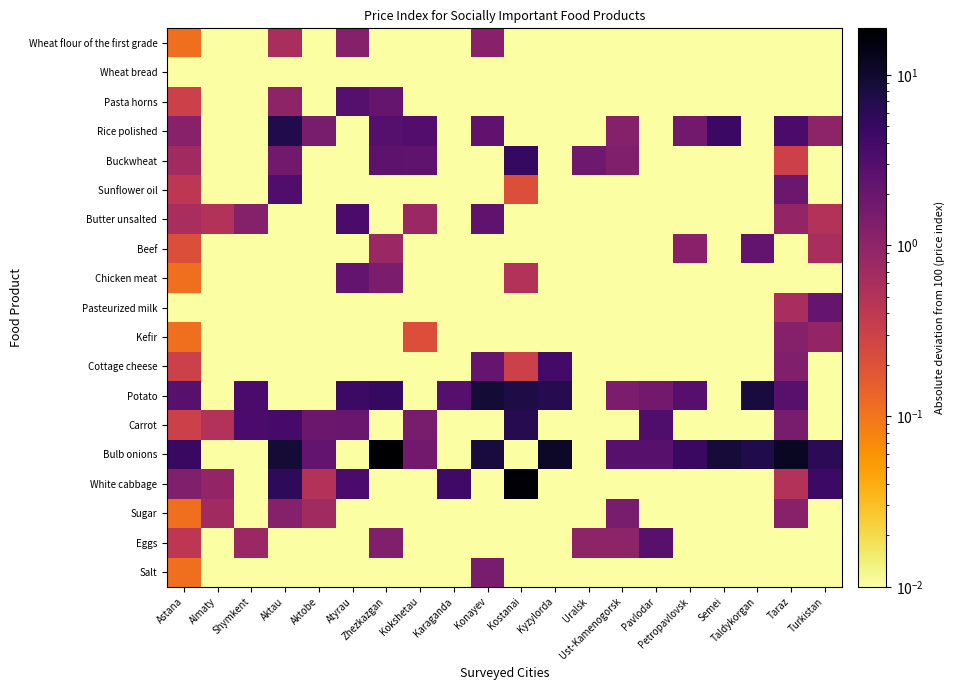

Between Almaty and Aktau, which series saw the biggest shift?

Bulb onions